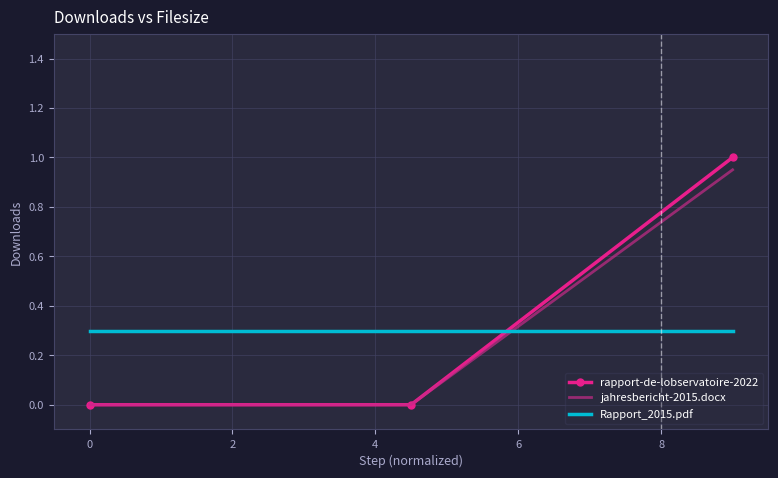

What is the greatest value displayed?

1.0